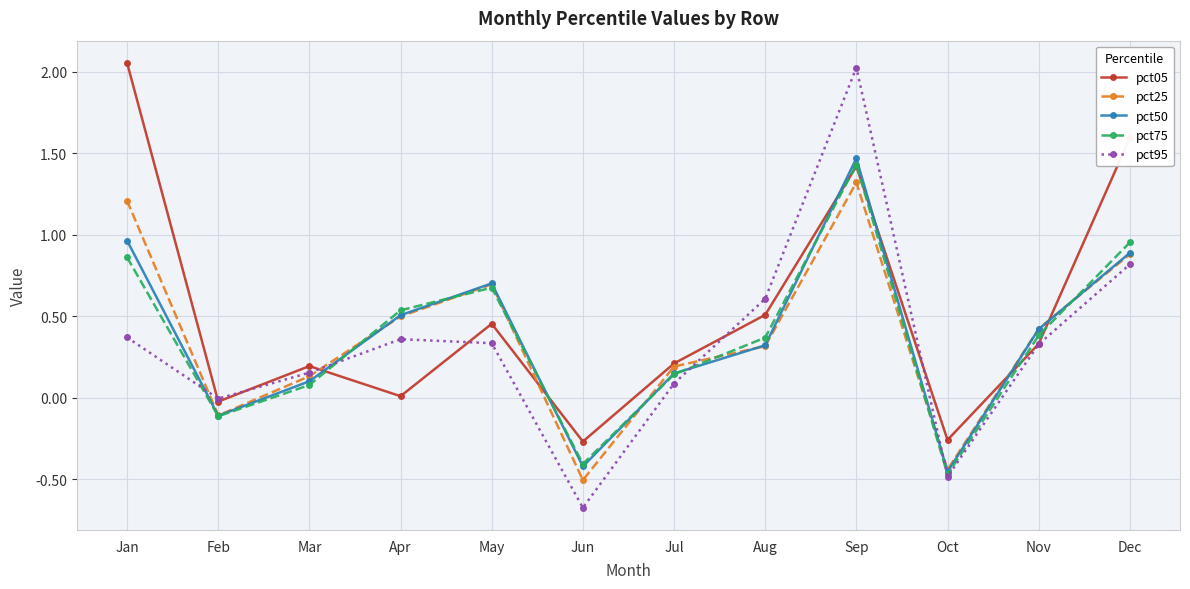

What is the spread (max minus min) of values at Jan?

1.7